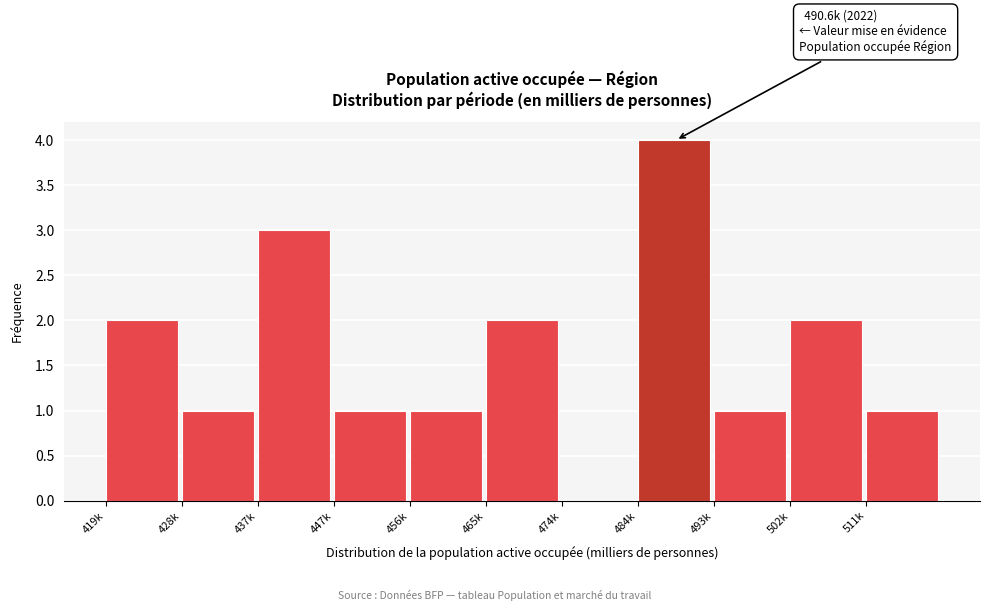

Reading left to right, transcribe all the data shown in this chart.

419k=2	428k=1	437k=3	447k=1	456k=1	465k=2	474k=0	484k=4	493k=1	502k=2	511k=1